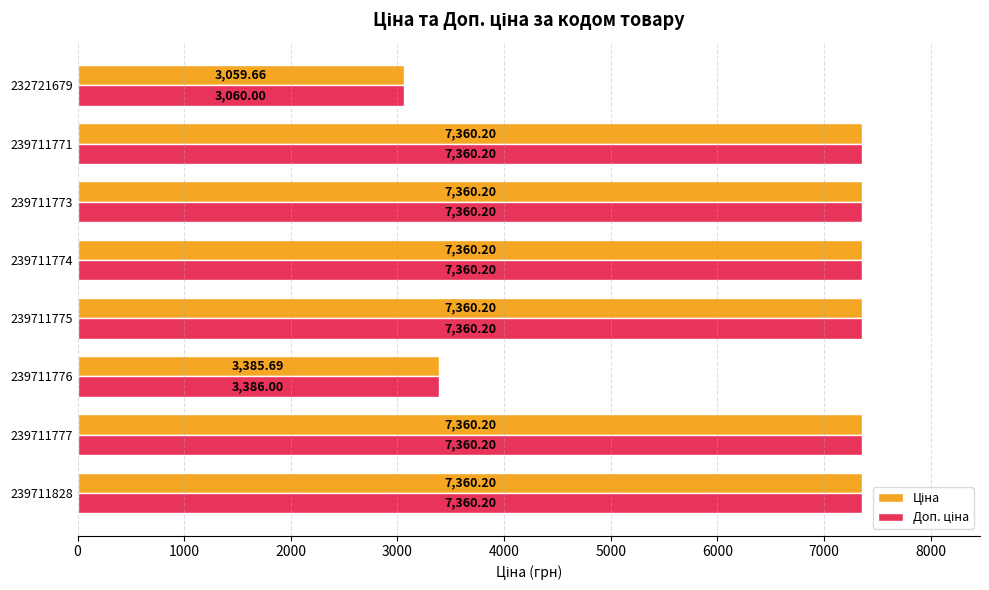

What is the total value across all series at 239711773?

14720.4